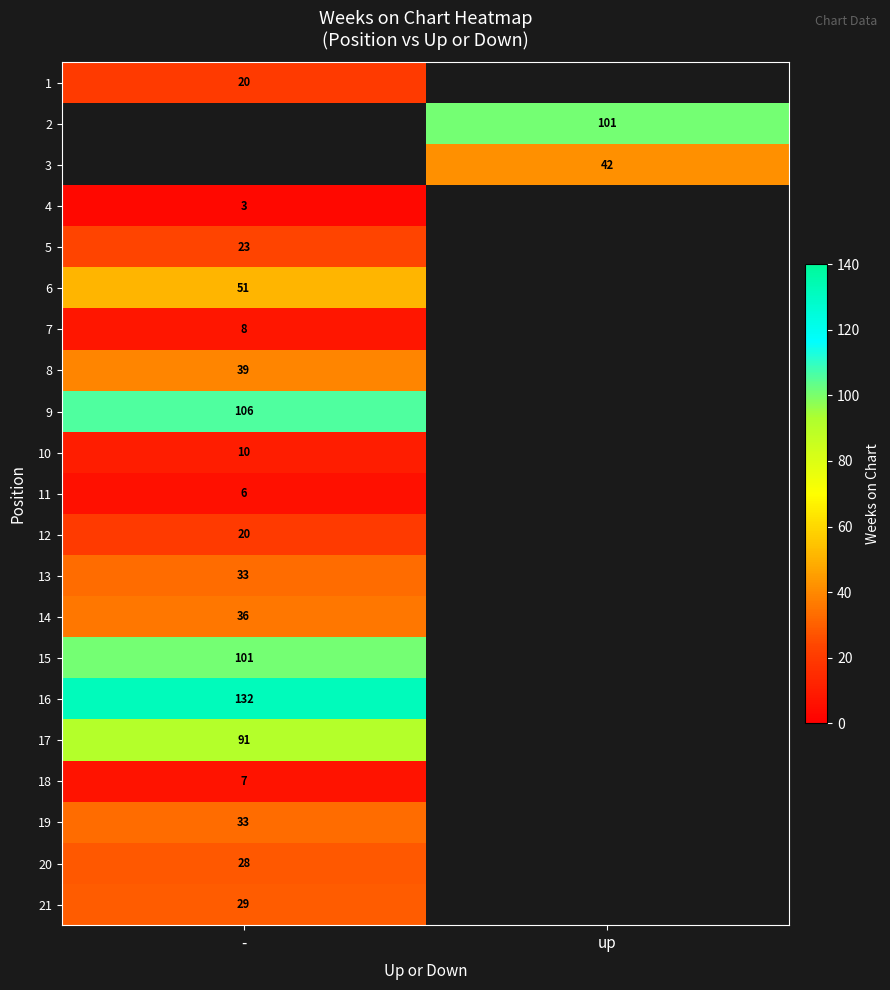

What is the greatest value displayed?

132.0